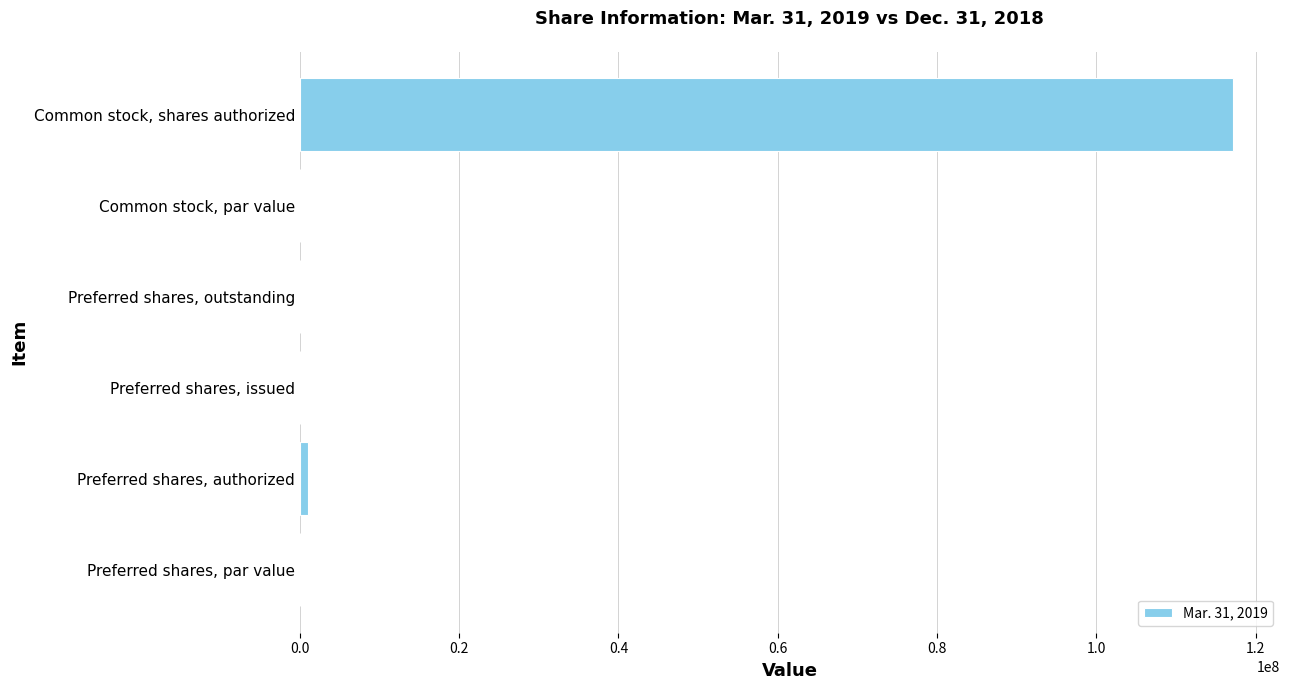

What is the maximum value shown in the chart?

117187500.0